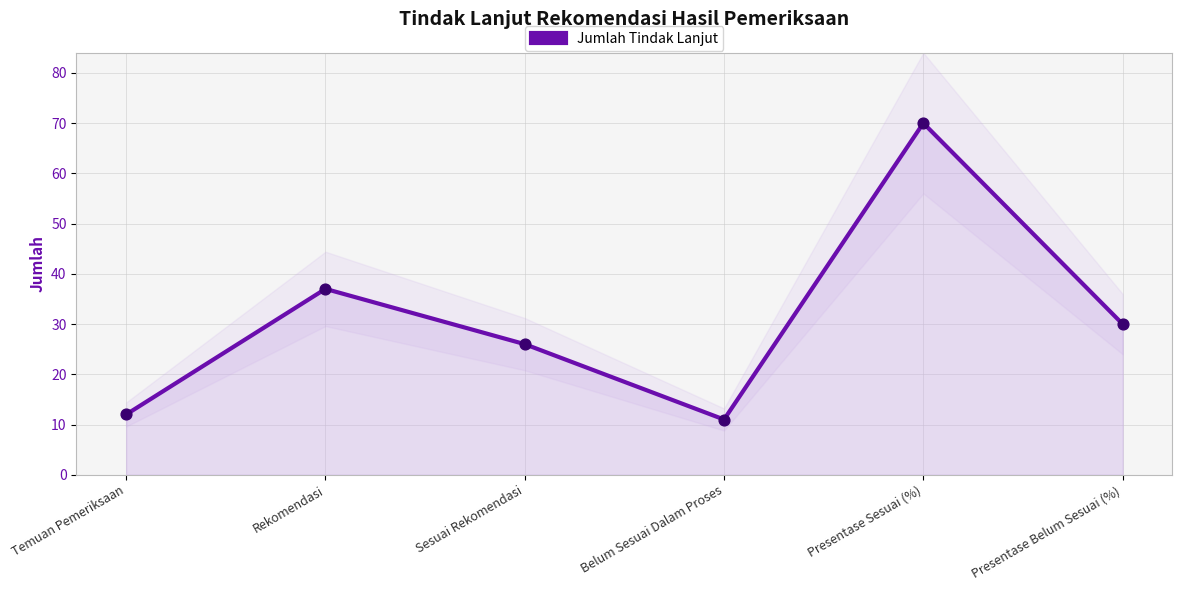

What is the change in value from Temuan Pemeriksaan to Presentase Belum Sesuai (%)?

+18